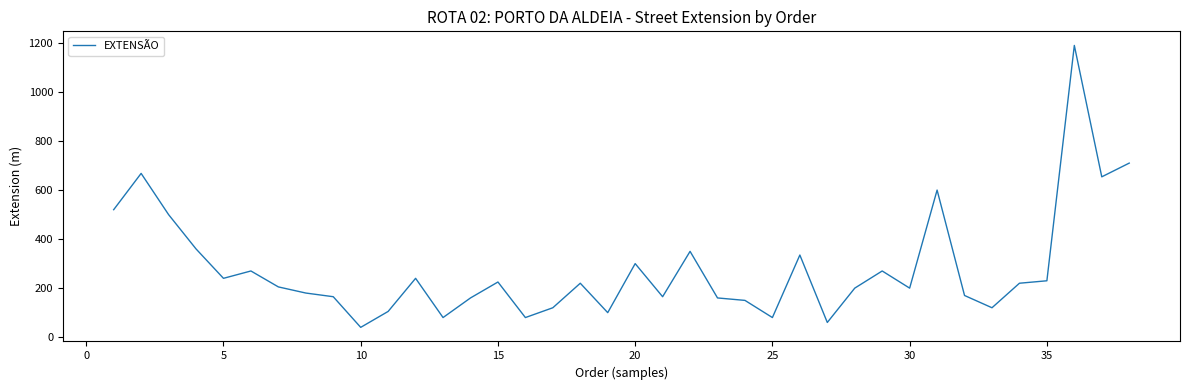

What is the difference between the maximum and minimum values?

1150